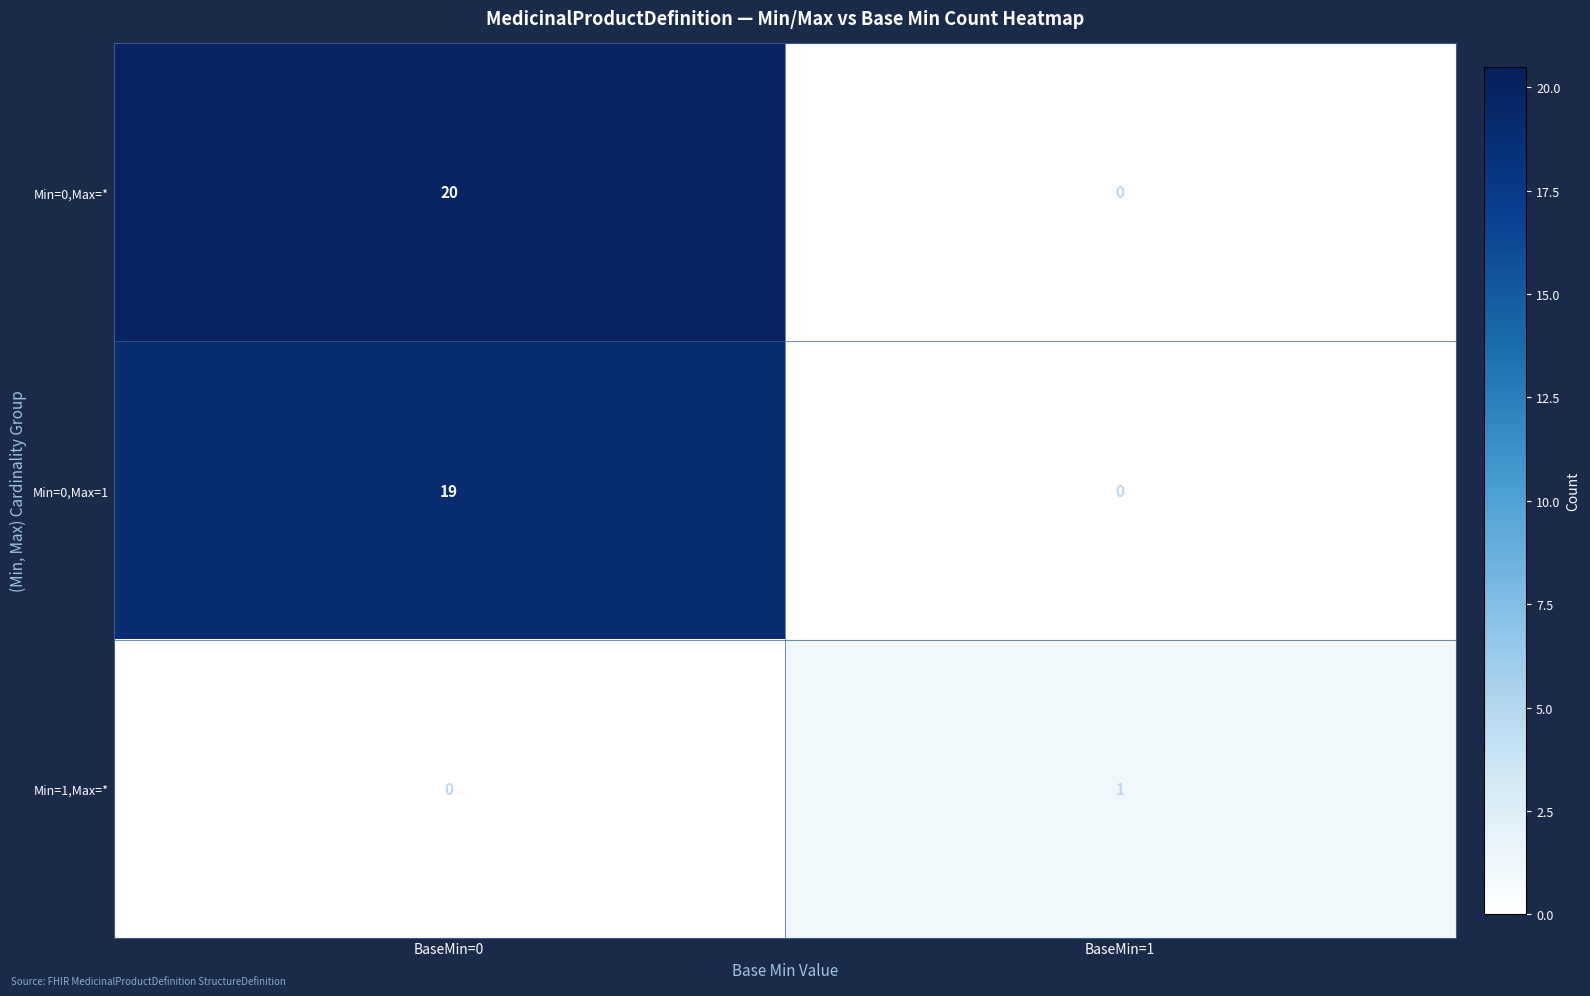

How many values in the Min=1,Max=* series are below 1?

1